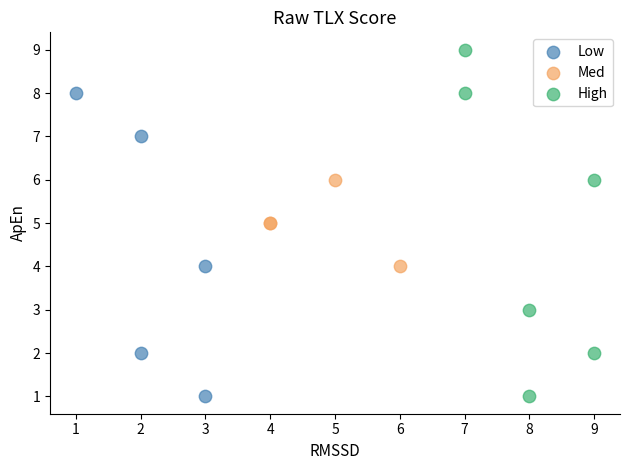

Which series reaches the maximum Y coordinate?

High